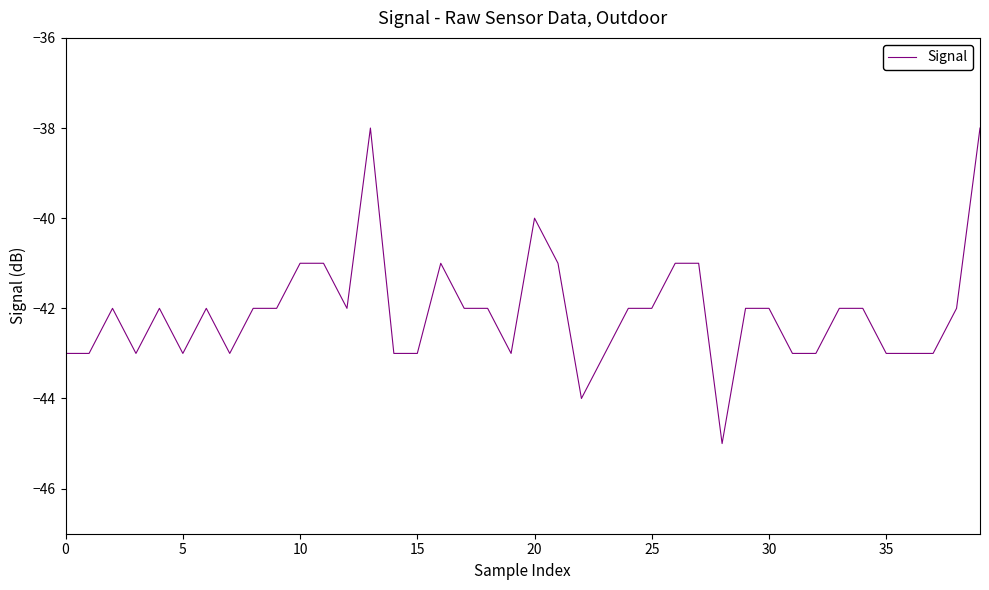

What is the minimum value shown in the chart?

-45